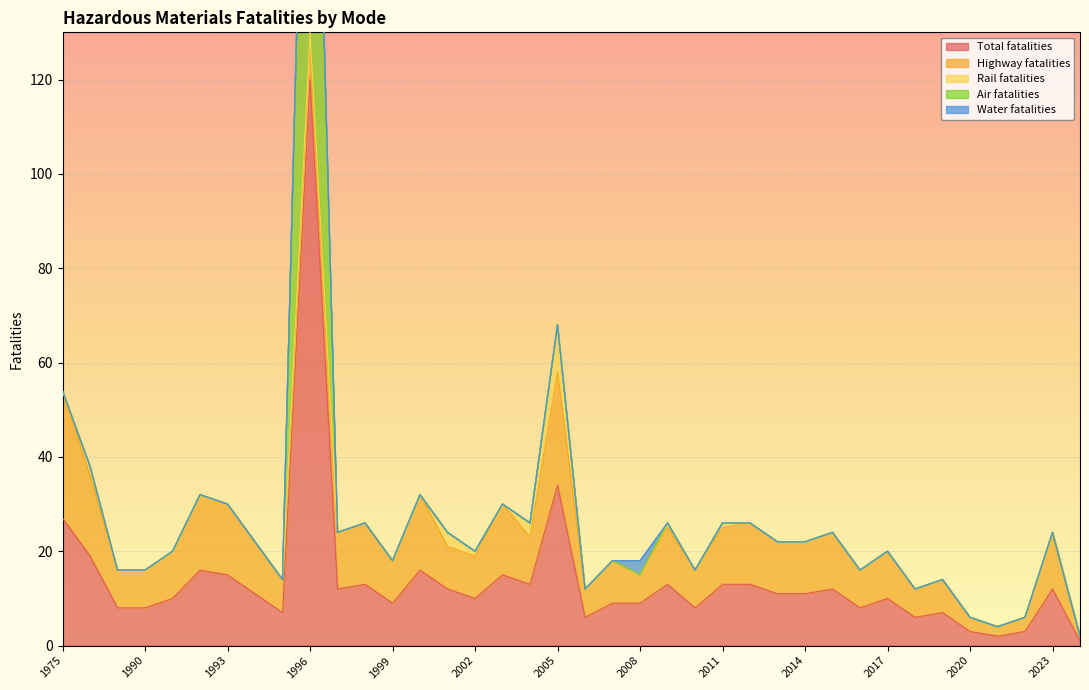

At which category is the sum across all series the highest?

1996